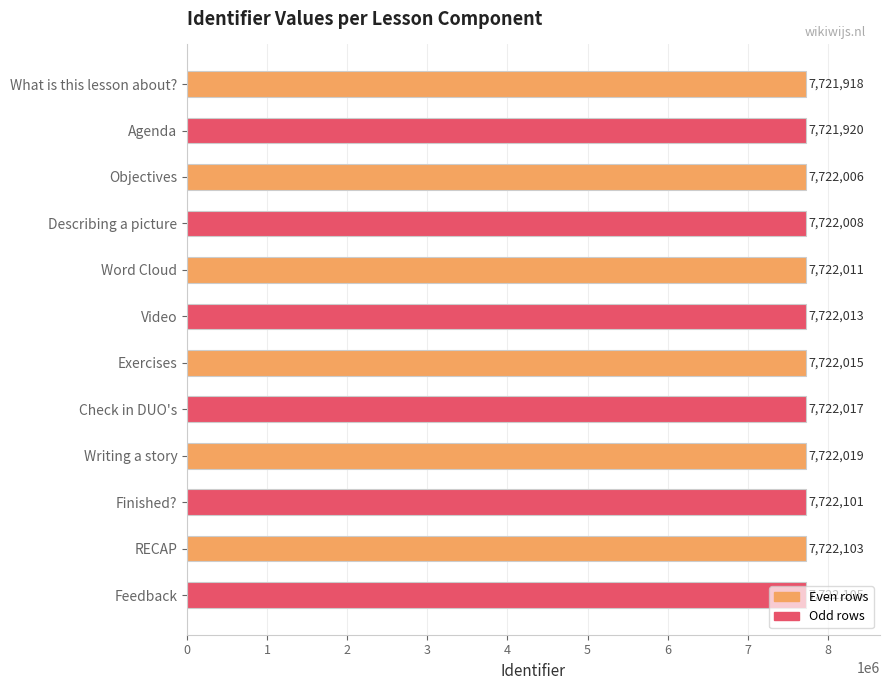

Does the chart contain stacked bars?

No